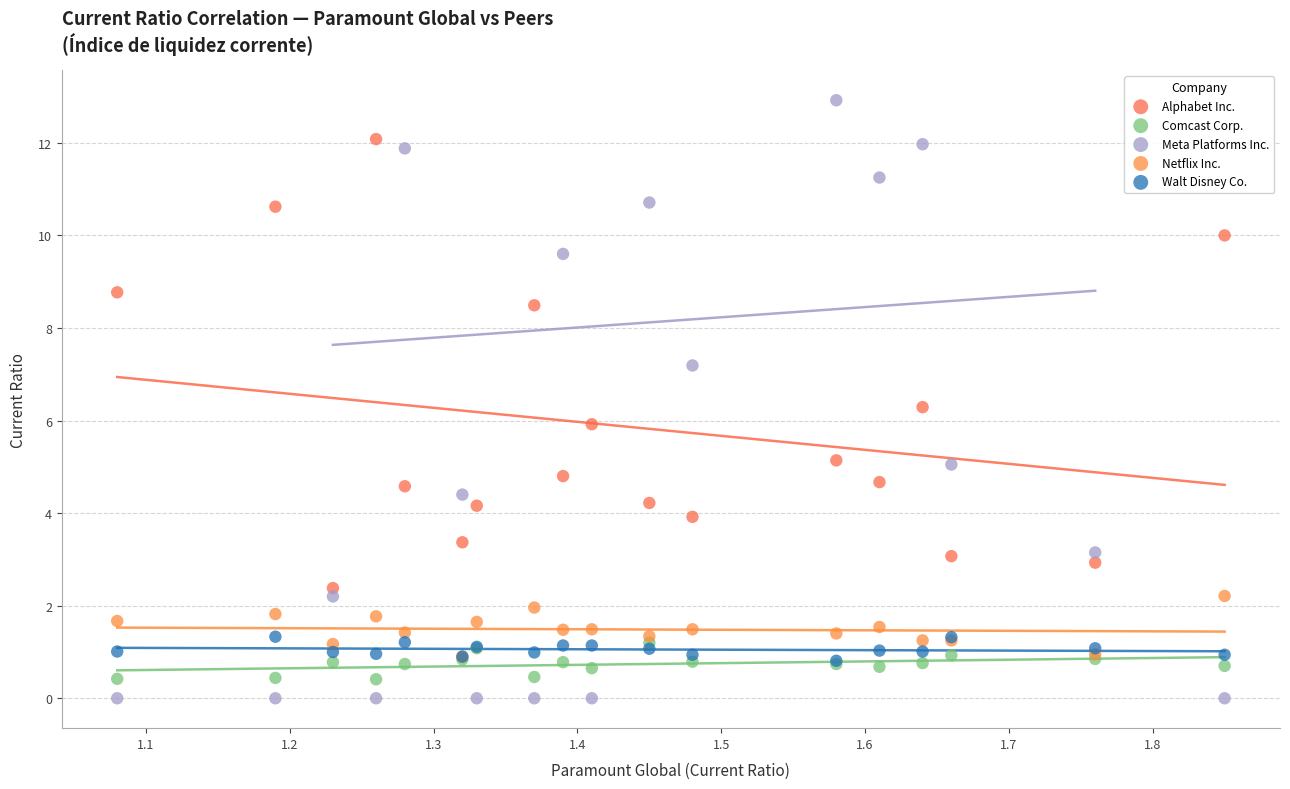

In the Alphabet Inc. series, what Y value is closest to 7?

6.3